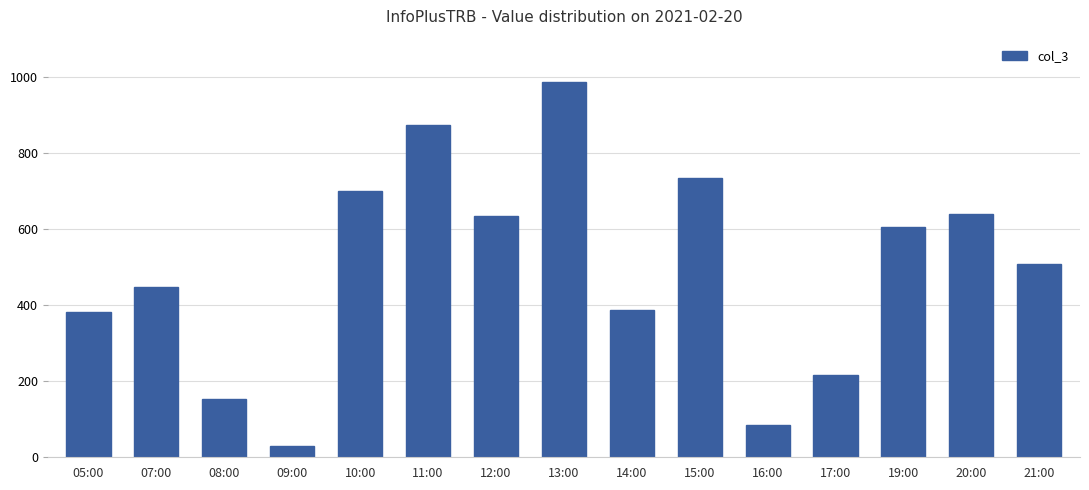

Is it true that the value at 20:00 is 640?

True